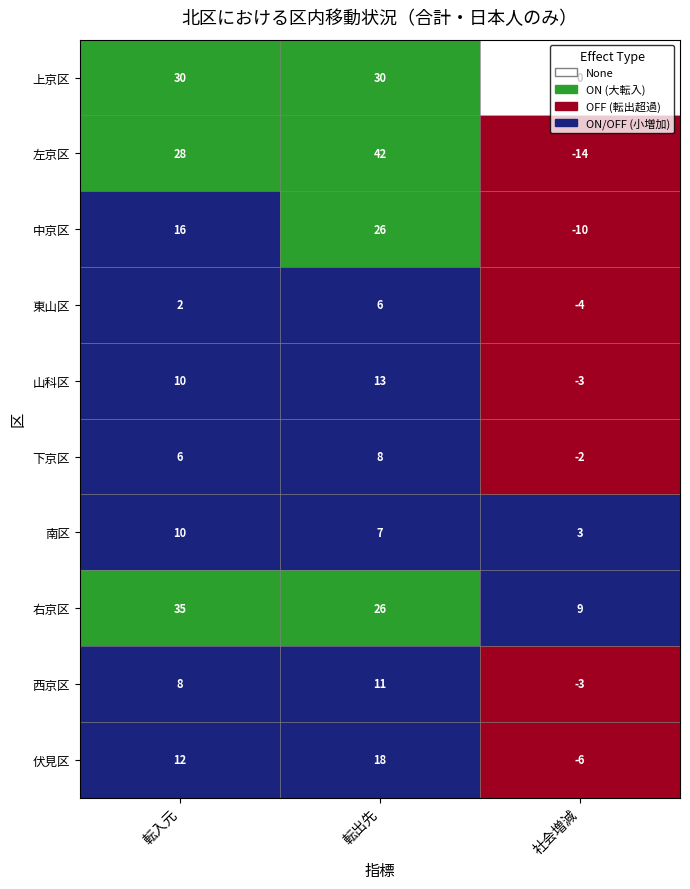

Rank the categories by 西京区 value from highest to lowest.

転出先, 転入元, 社会増減